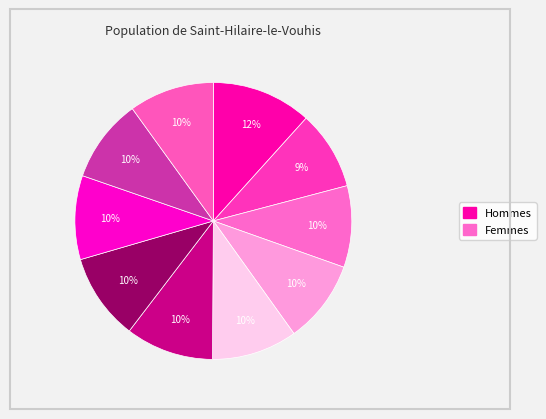

How many slices are in this pie chart?

10